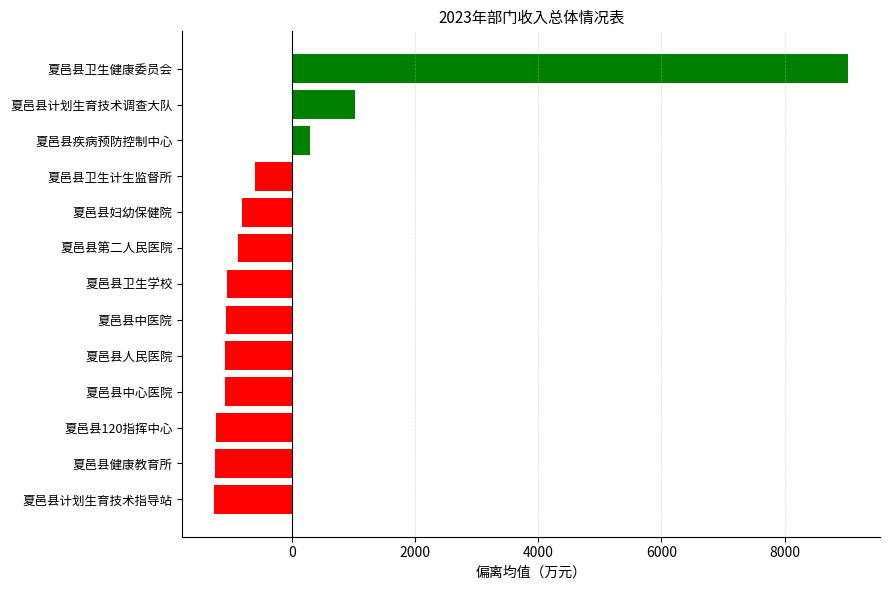

Is it true that the value at 夏邑县卫生健康委员会 is 12174.4?

False